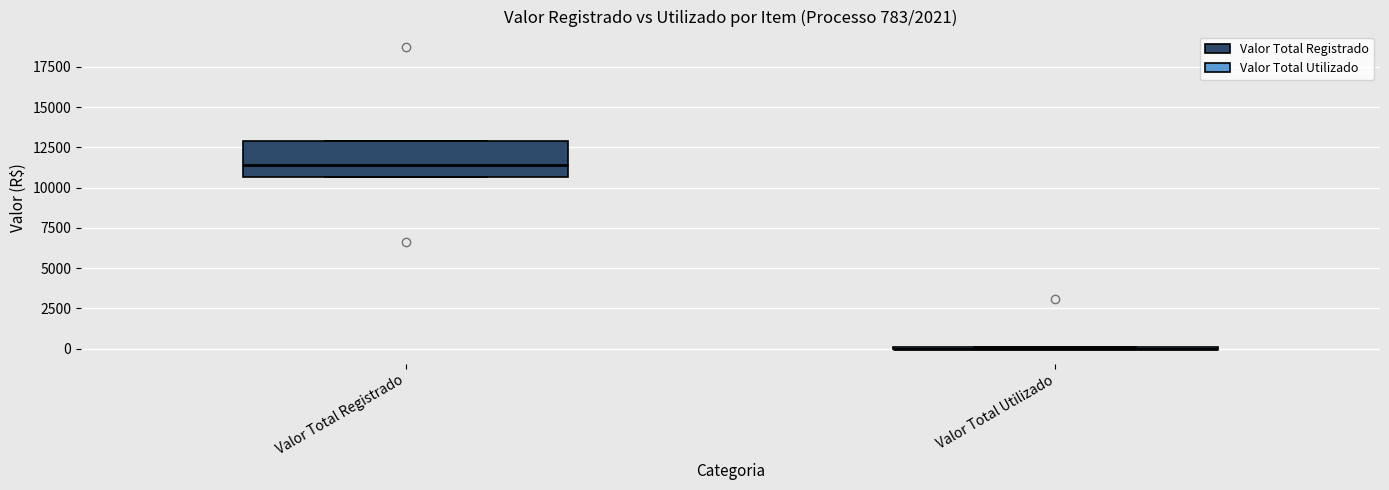

Which box is the tallest, from its lower edge to its upper edge?

Valor Total Registrado